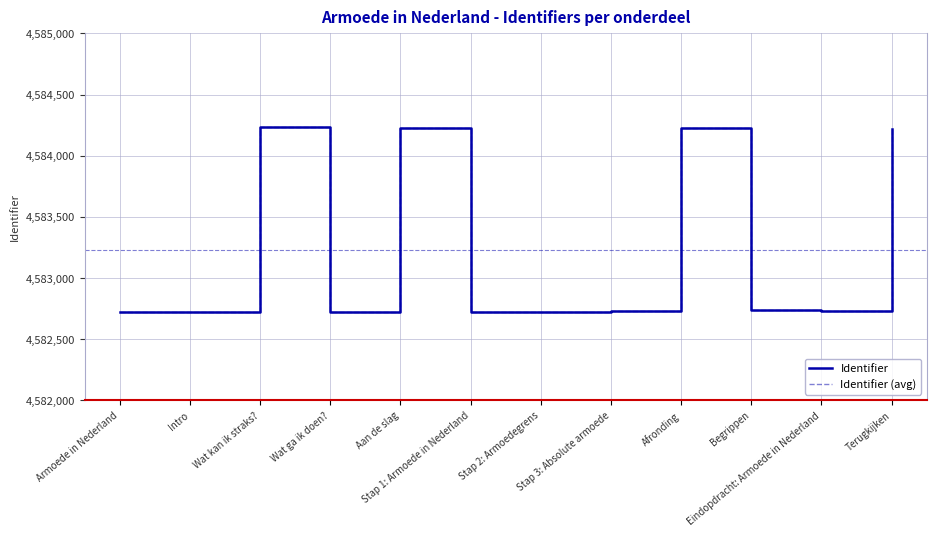

What is the difference between the Identifier (avg) values at Stap 3: Absolute armoede and Wat ga ik doen??

7